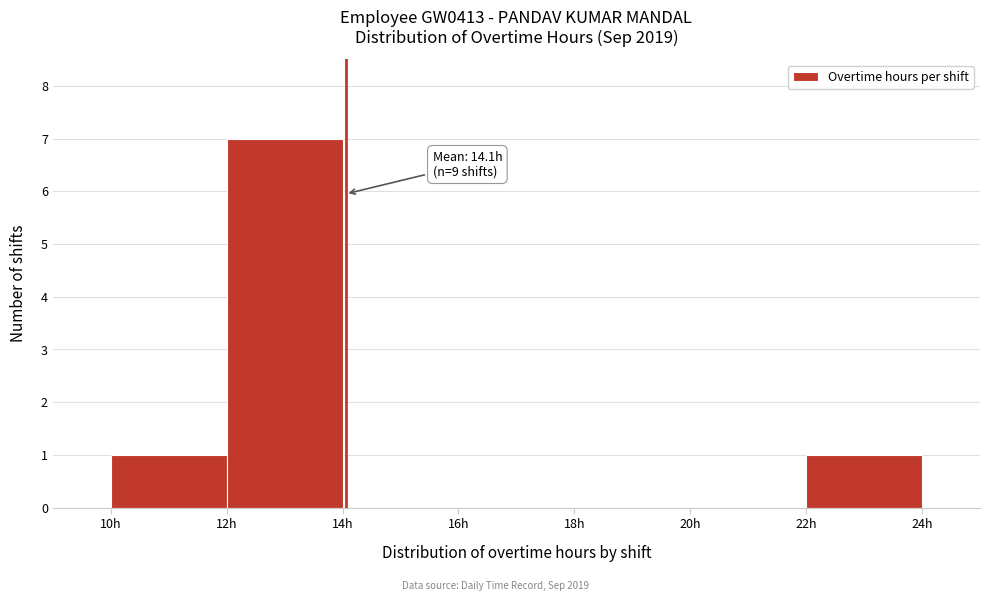

Which range on the x-axis has the tallest bar?

12 to 14